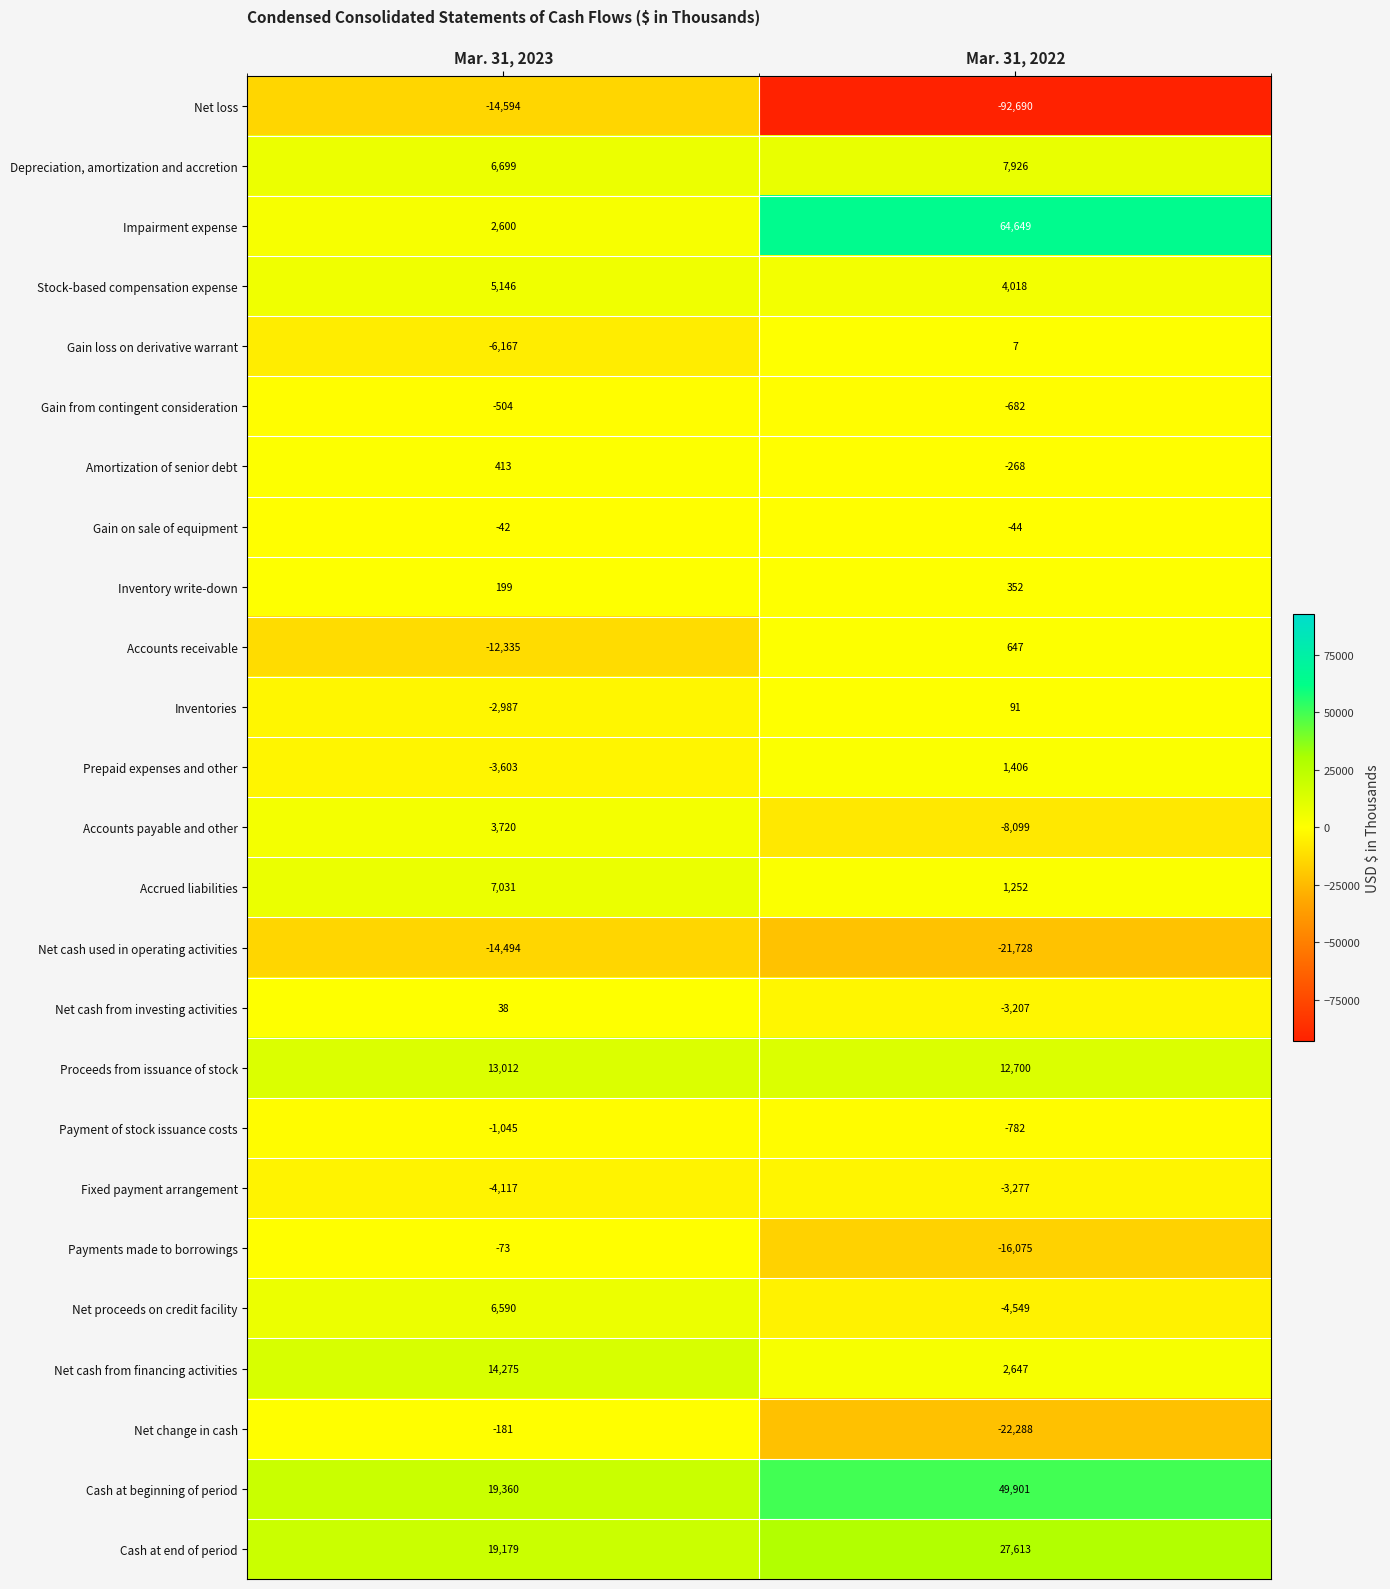

What is the lowest value of the Amortization of senior debt series?

-268